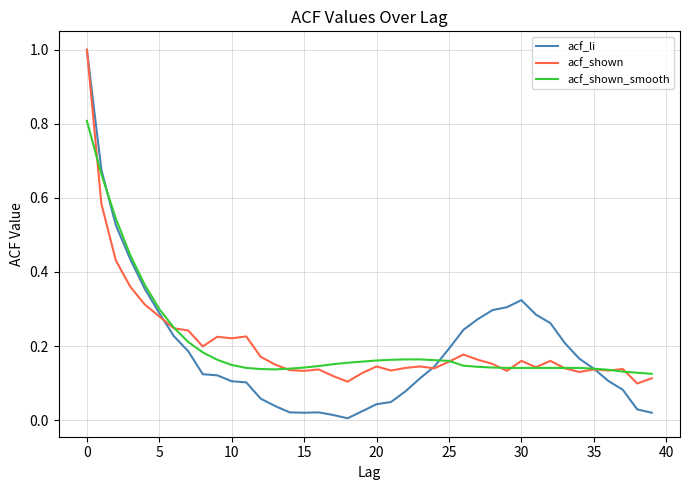

What is the maximum value shown in the chart?

1.0